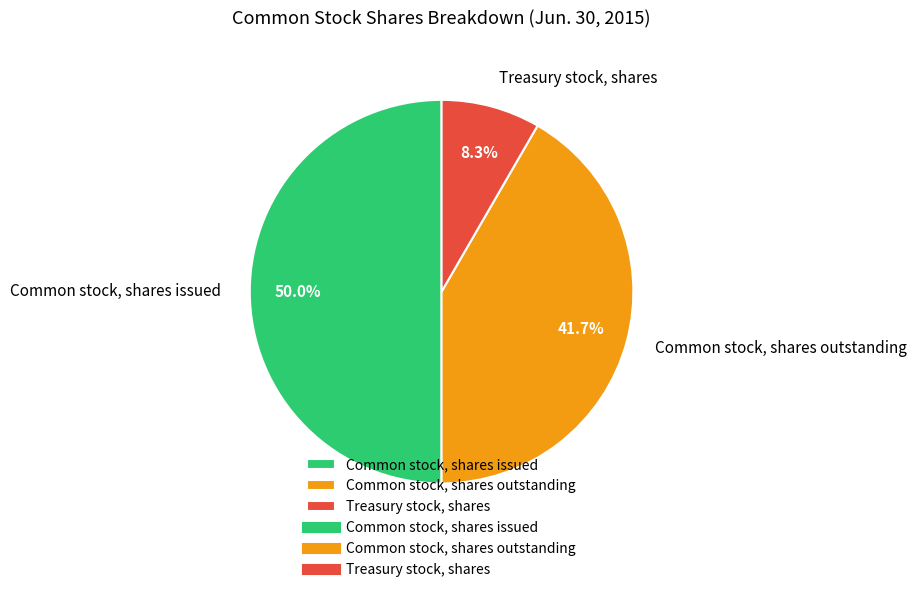

To the nearest percent, what is the difference between the Treasury stock, shares and Common stock, shares issued slice percentages?

42%